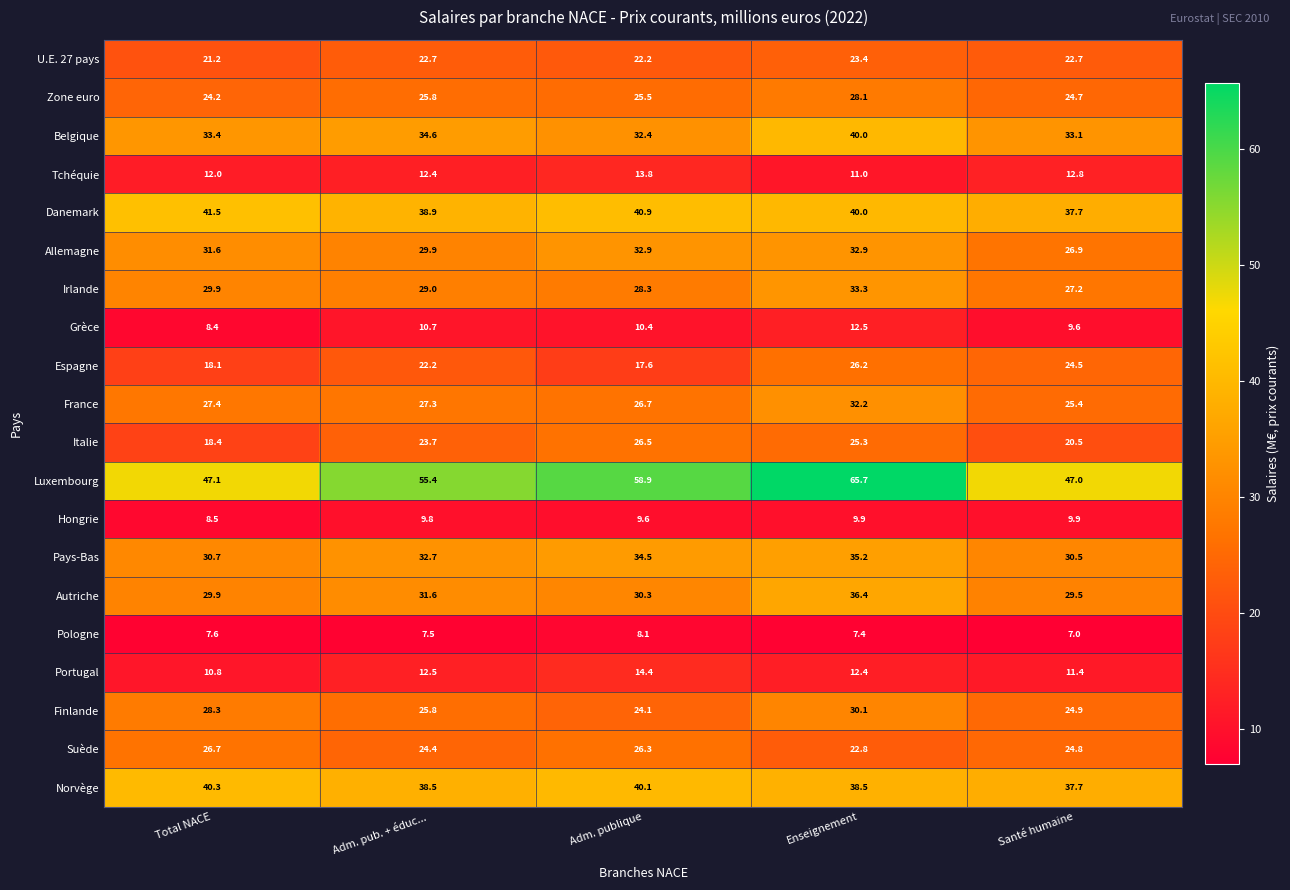

Is it true that Autriche equals 36.4 at Enseignement?

True